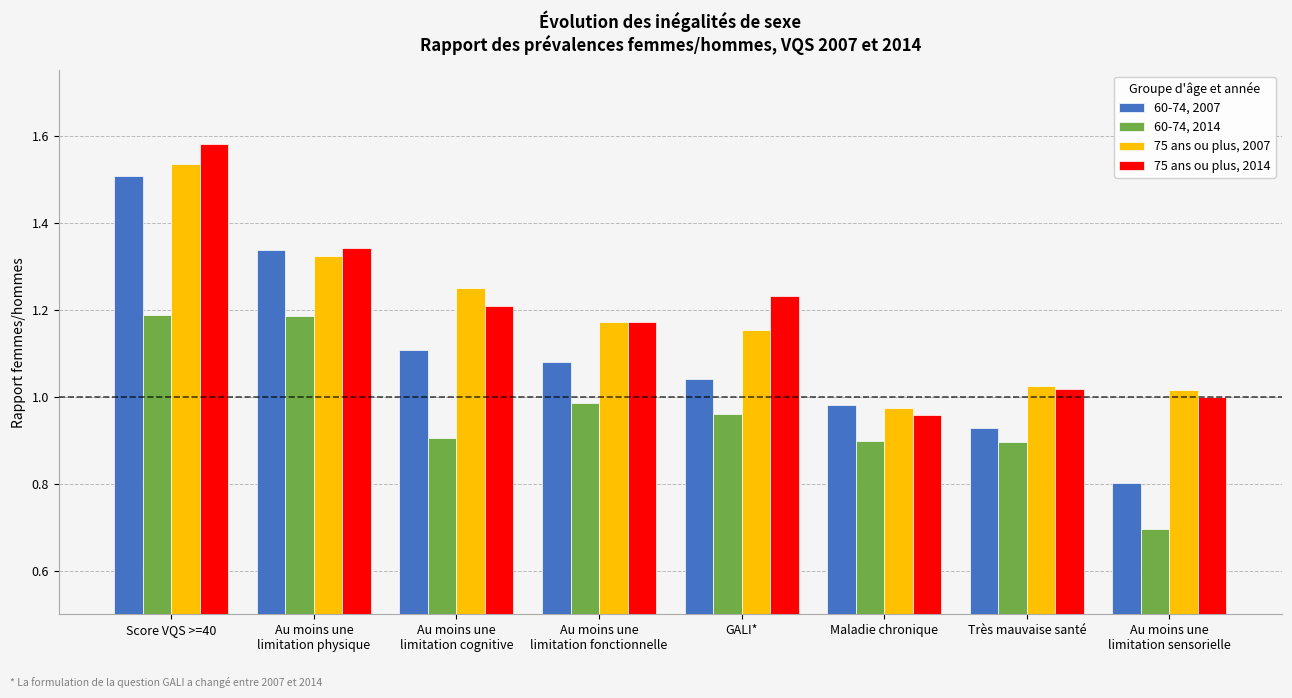

Which series changed the most between Score VQS >=40 and GALI*?

60-74, 2007